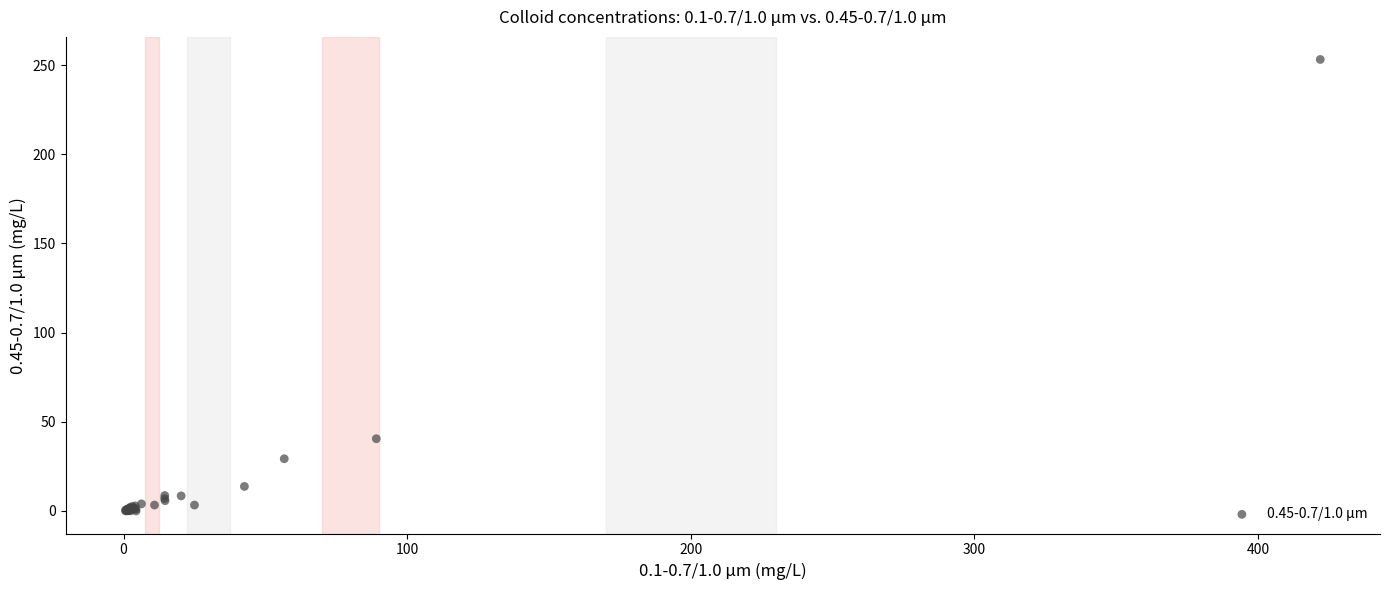

What Y value in the scatter plot is closest to 126?

40.5